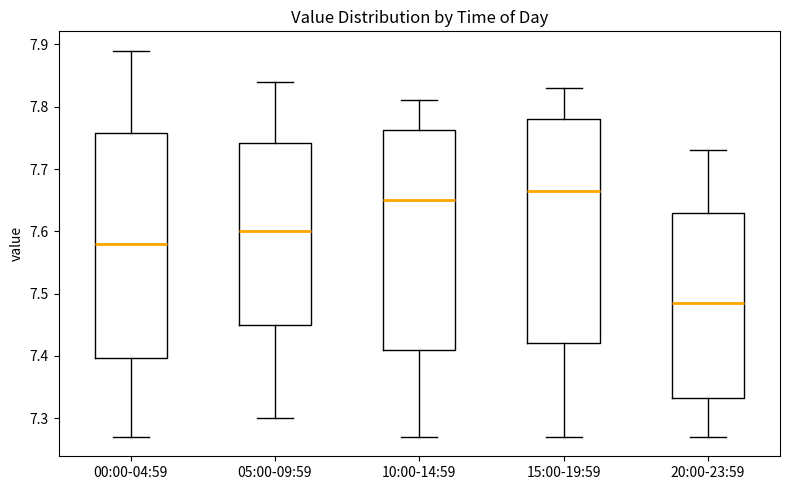

Reading left to right, transcribe this box plot: for each box, give where its median line is, the range the box spans, and where its two whiskers end, as read against the y-axis. The values are not printed on the chart, so give them approximately, as read against the axis.

00:00-04:59: median 7.58, box 7.40 to 7.76, whiskers 7.27 to 7.89
05:00-09:59: median 7.60, box 7.45 to 7.74, whiskers 7.30 to 7.84
10:00-14:59: median 7.65, box 7.41 to 7.76, whiskers 7.27 to 7.81
15:00-19:59: median 7.67, box 7.42 to 7.78, whiskers 7.27 to 7.83
20:00-23:59: median 7.49, box 7.33 to 7.63, whiskers 7.27 to 7.73